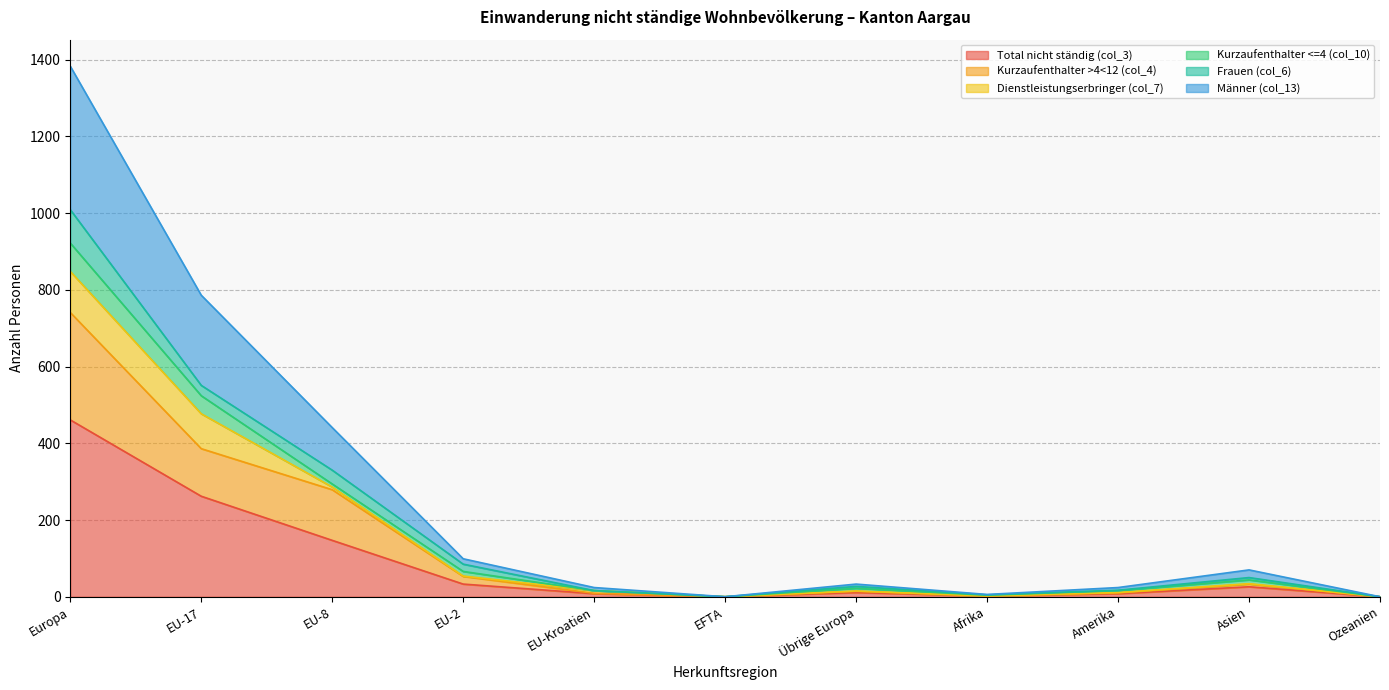

Which category has the highest value in the Total nicht ständig (col_3) series?

Europa